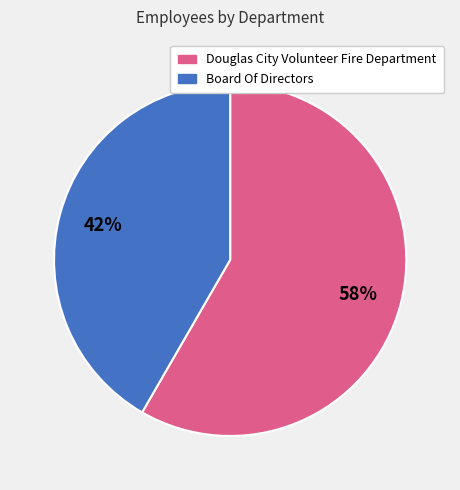

Does Douglas City Volunteer Fire Department represent more than half of the total?

Yes